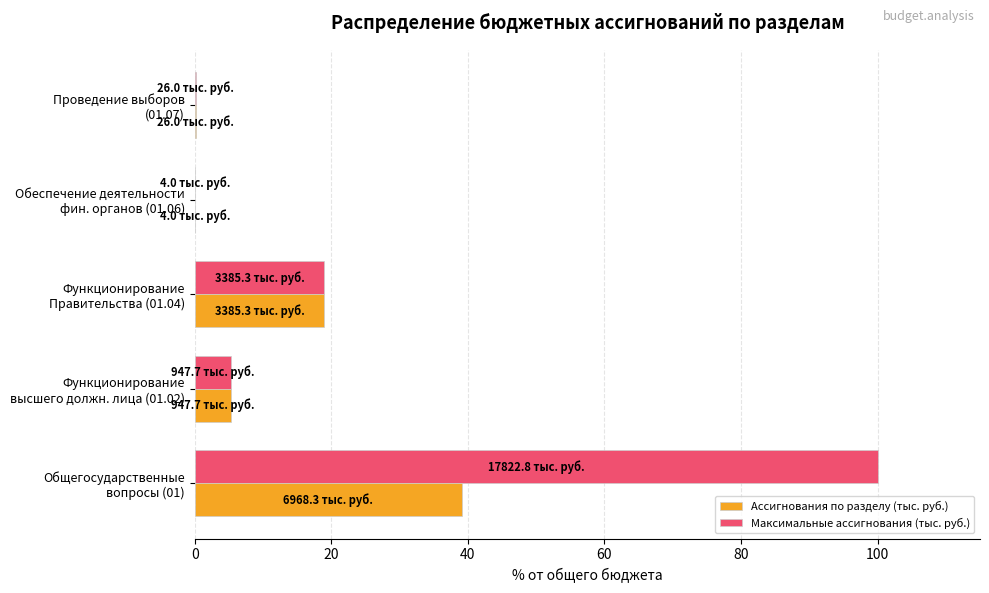

What is the highest value of the Ассигнования по разделу (тыс. руб.) series?

39.1